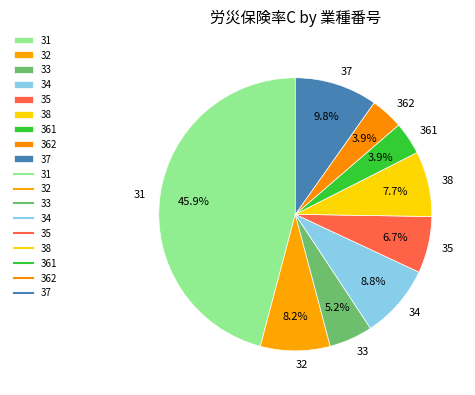

Count the number of slices in the pie.

9